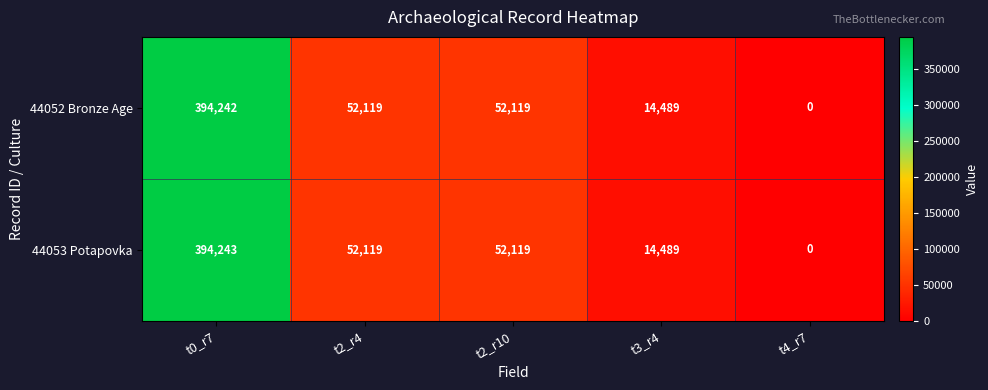

What is the sum of all 44053 Potapovka values?

512970